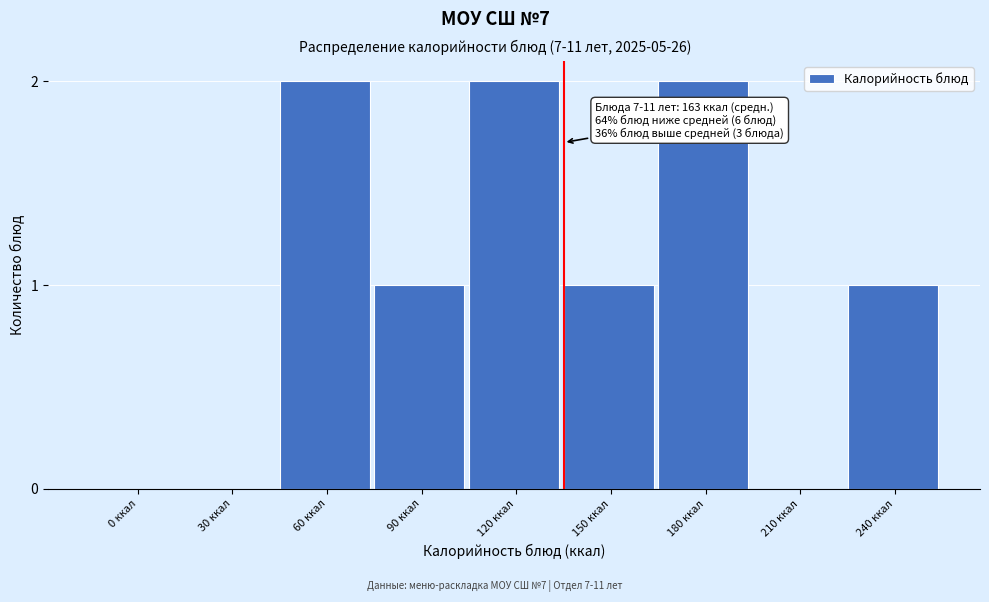

Reading right to left, list all the values displayed in this chart.

240 ккал=1	210 ккал=0	180 ккал=2	150 ккал=1	120 ккал=2	90 ккал=1	60 ккал=2	30 ккал=0	0 ккал=0